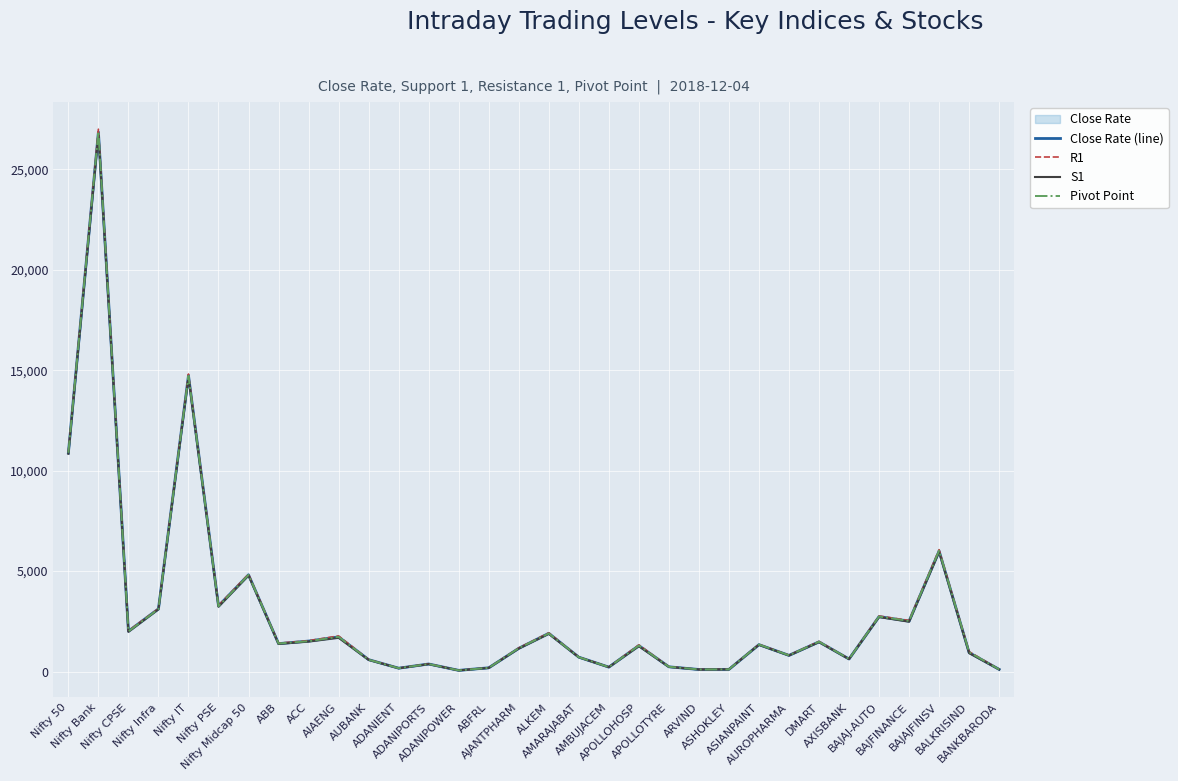

What is the lowest value of the Close Rate (line) series?

57.9